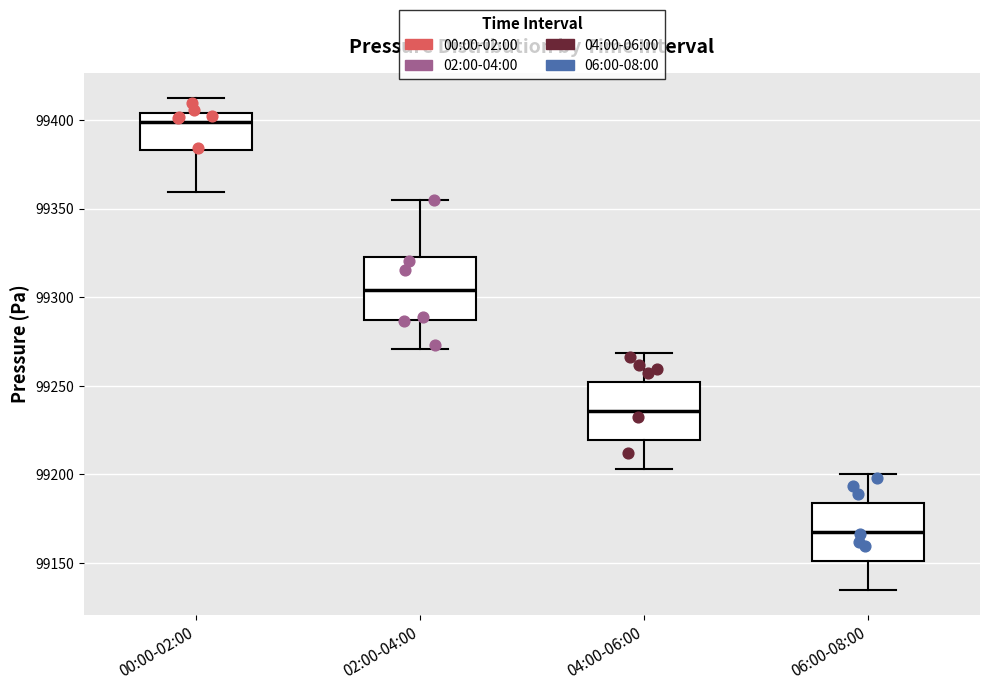

Reading left to right, read every box against the y-axis: the position of its median line, the range the box covers, and the ends of its whiskers. The values are not printed on the chart, so give them approximately, as read against the axis.

00:00-02:00: median 99400, box 99385 to 99405, whiskers 99360 to 99415
02:00-04:00: median 99305, box 99285 to 99320, whiskers 99270 to 99355
04:00-06:00: median 99235, box 99220 to 99250, whiskers 99205 to 99270
06:00-08:00: median 99170, box 99150 to 99185, whiskers 99135 to 99200